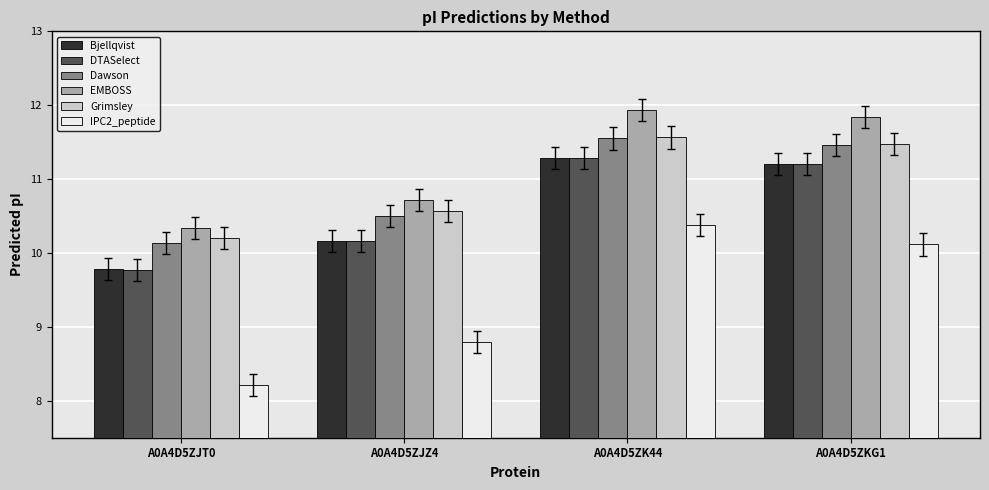

Reading left to right, list all the values displayed in this chart.

Bjellqvist: A0A4D5ZJT0=9.8	A0A4D5ZJZ4=10.2	A0A4D5ZK44=11.3	A0A4D5ZKG1=11.2
DTASelect: A0A4D5ZJT0=9.8	A0A4D5ZJZ4=10.2	A0A4D5ZK44=11.3	A0A4D5ZKG1=11.2
Dawson: A0A4D5ZJT0=10.1	A0A4D5ZJZ4=10.5	A0A4D5ZK44=11.6	A0A4D5ZKG1=11.5
EMBOSS: A0A4D5ZJT0=10.3	A0A4D5ZJZ4=10.7	A0A4D5ZK44=11.9	A0A4D5ZKG1=11.8
Grimsley: A0A4D5ZJT0=10.2	A0A4D5ZJZ4=10.6	A0A4D5ZK44=11.6	A0A4D5ZKG1=11.5
IPC2_peptide: A0A4D5ZJT0=8.2	A0A4D5ZJZ4=8.8	A0A4D5ZK44=10.4	A0A4D5ZKG1=10.1